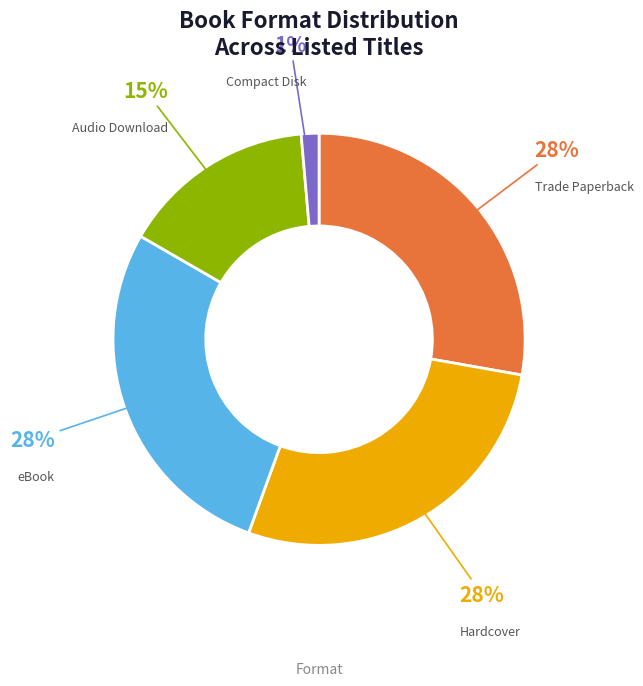

What is the ratio of the value at Hardcover to the value at Trade Paperback?

1.0